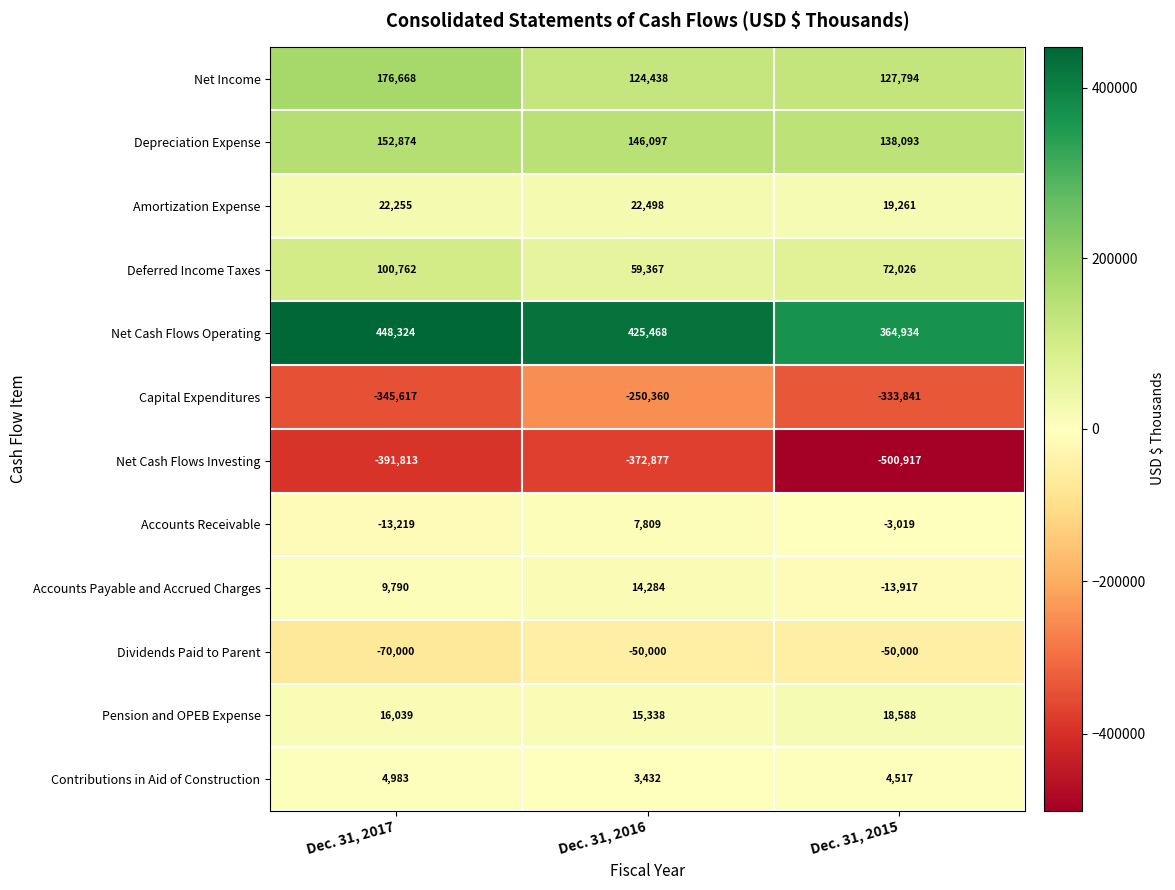

What is the difference between the Capital Expenditures values at Dec. 31, 2016 and Dec. 31, 2015?

83481